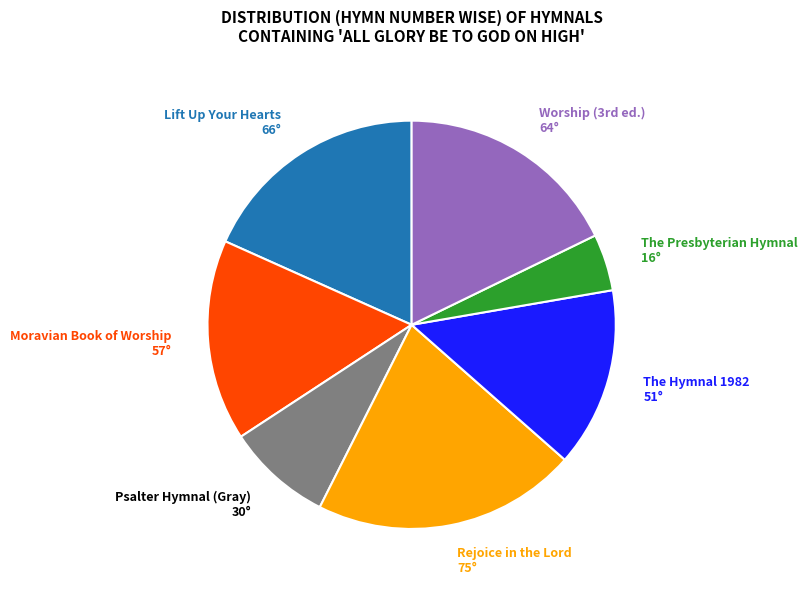

Which has a higher value, Psalter Hymnal (Gray) or The Presbyterian Hymnal?

Psalter Hymnal (Gray)